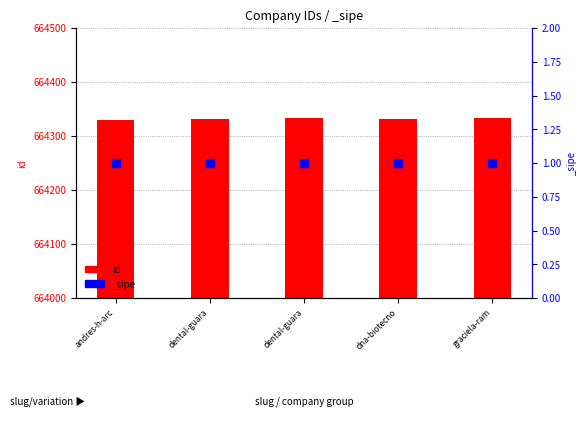

Approximately how many times larger is the value at dental-guara compared to dental-guara?

1.0